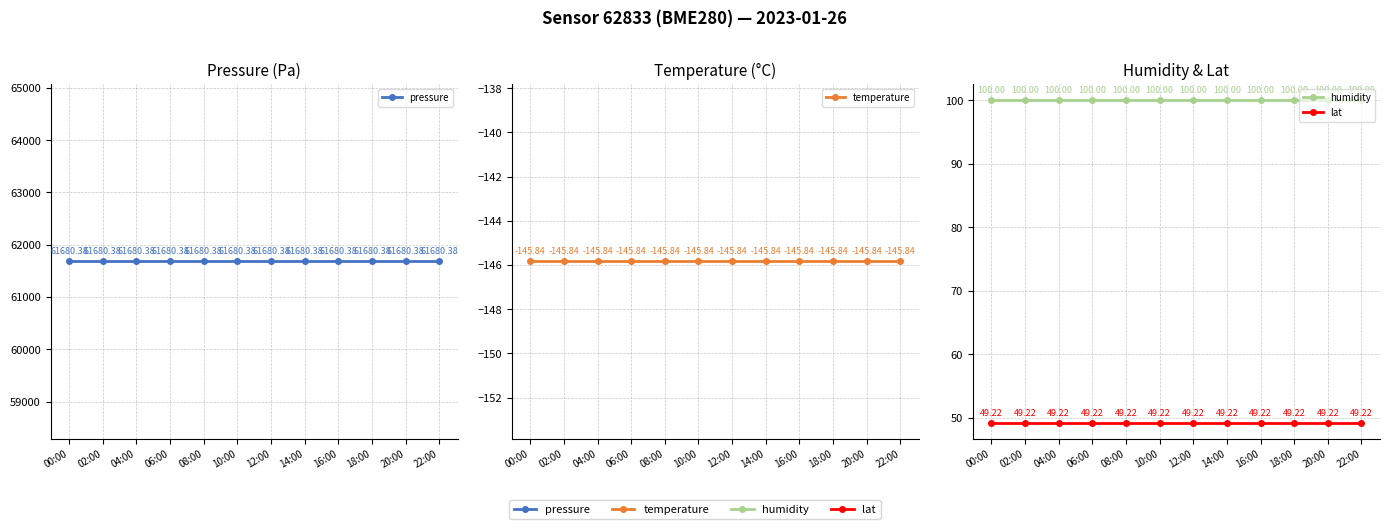

True or false: pressure and temperature cross at least once.

False